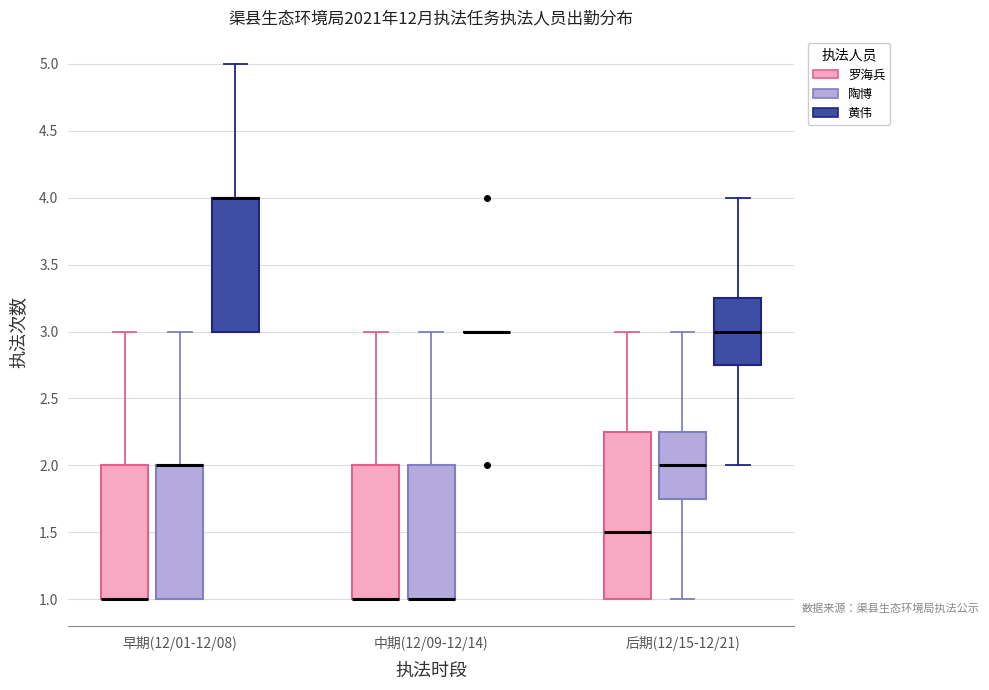

Reading left to right, transcribe this box plot: for each box, give where its median line is, the range the box spans, and where its two whiskers end, as read against the y-axis. The values are not printed on the chart, so give them approximately, as read against the axis.

早期(12/01-12/08) (罗海兵): median 1.00 (drawn on the box's lower edge), box 1.00 to 2.00, whiskers 1.00 to 3.00
早期(12/01-12/08) (陶博): median 2.00 (drawn on the box's upper edge), box 1.00 to 2.00, whiskers 1.00 to 3.00
早期(12/01-12/08) (黄伟): median 4.00 (drawn on the box's upper edge), box 3.00 to 4.00, whiskers 3.00 to 5.00
中期(12/09-12/14) (罗海兵): median 1.00 (drawn on the box's lower edge), box 1.00 to 2.00, whiskers 1.00 to 3.00
中期(12/09-12/14) (陶博): median 1.00 (drawn on the box's lower edge), box 1.00 to 2.00, whiskers 1.00 to 3.00
中期(12/09-12/14) (黄伟): box collapsed to a line at 3.00, whiskers 3.00 to 3.00
后期(12/15-12/21) (罗海兵): median 1.50, box 1.00 to 2.25, whiskers 1.00 to 3.00
后期(12/15-12/21) (陶博): median 2.00, box 1.75 to 2.25, whiskers 1.00 to 3.00
后期(12/15-12/21) (黄伟): median 3.00, box 2.75 to 3.25, whiskers 2.00 to 4.00